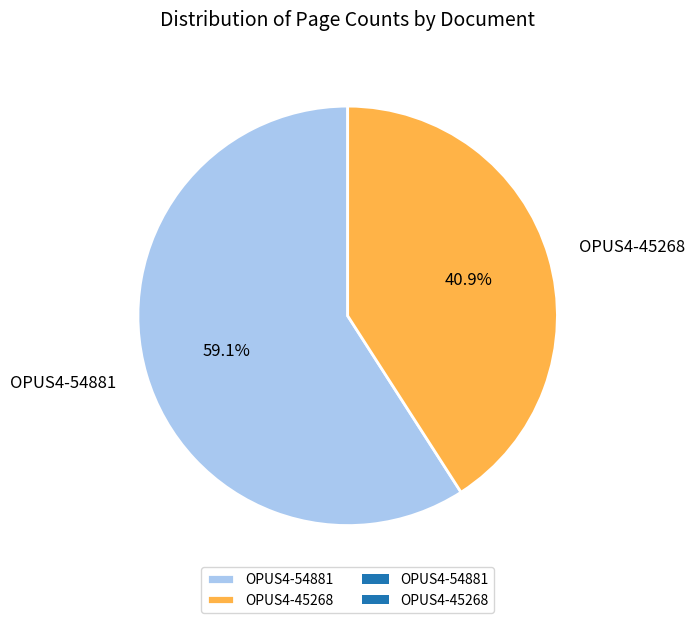

What is the ratio of the value at OPUS4-45268 to the value at OPUS4-54881?

0.7